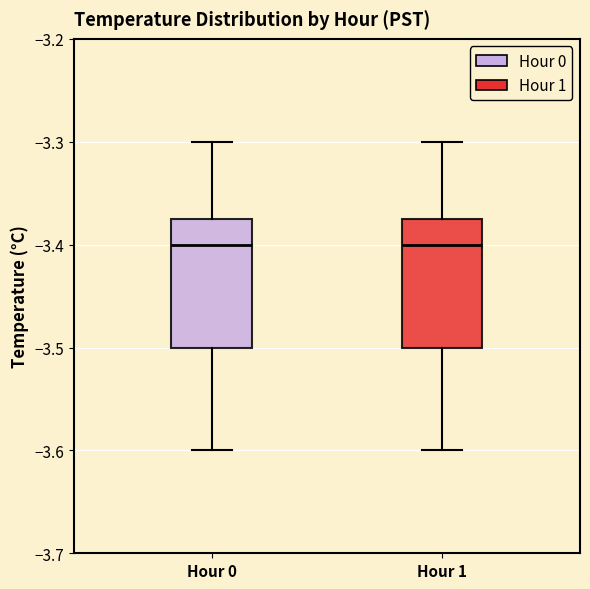

Reading left to right, read every box against the y-axis: the position of its median line, the range the box covers, and the ends of its whiskers. The values are not printed on the chart, so give them approximately, as read against the axis.

Hour 0: median -3.40, box -3.50 to -3.37, whiskers -3.60 to -3.30
Hour 1: median -3.40, box -3.50 to -3.37, whiskers -3.60 to -3.30